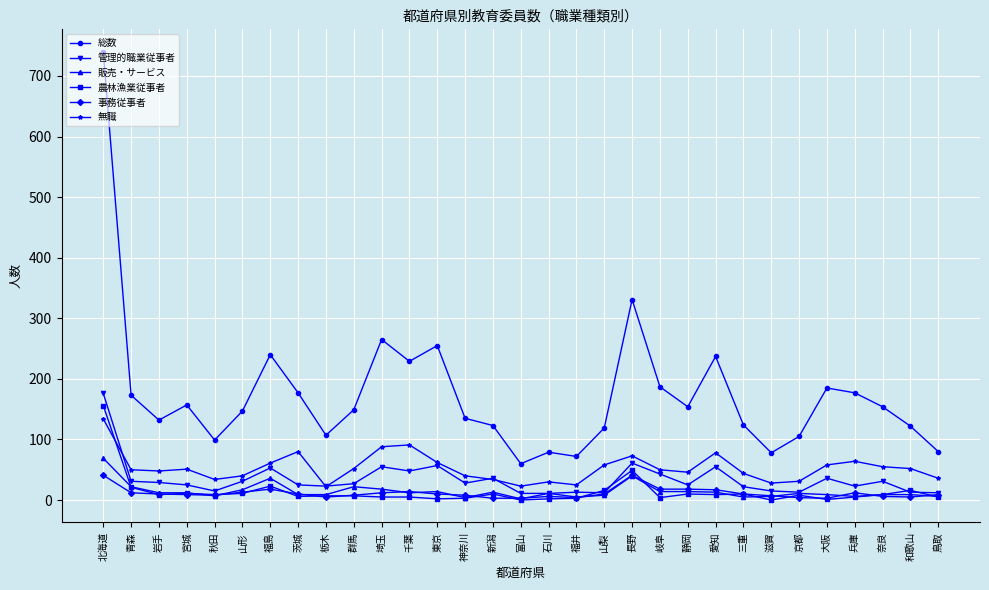

The value of 農林漁業従事者 at 北海道 is 70. True or false?

False